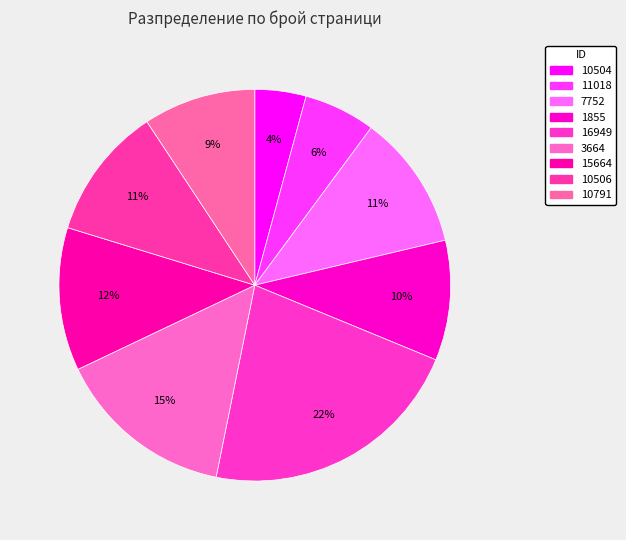

How many segments does this pie chart have?

9